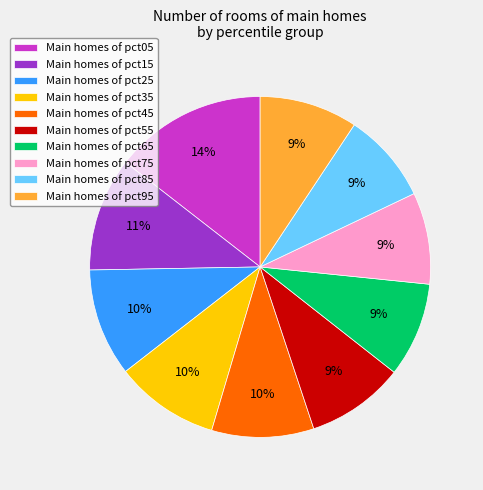

Does Main homes of pct65 represent more than half of the total?

No